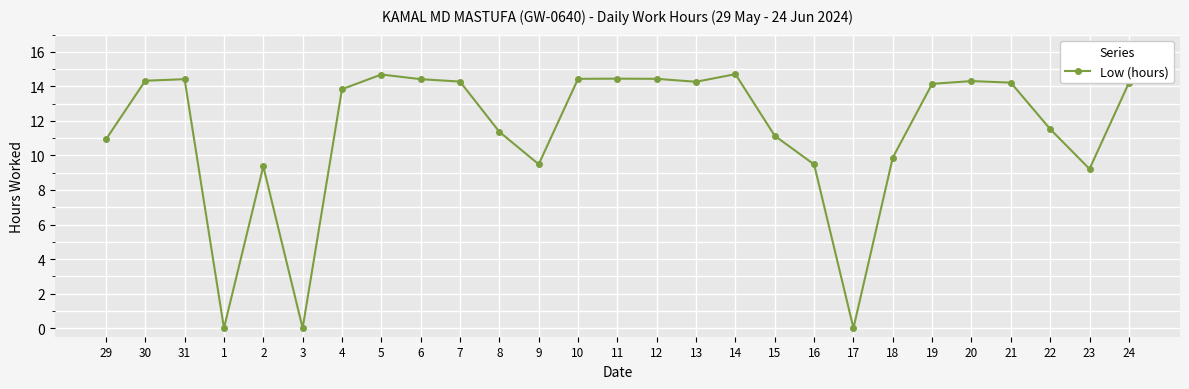

True or false: the data shows 4.6 at 1.

False